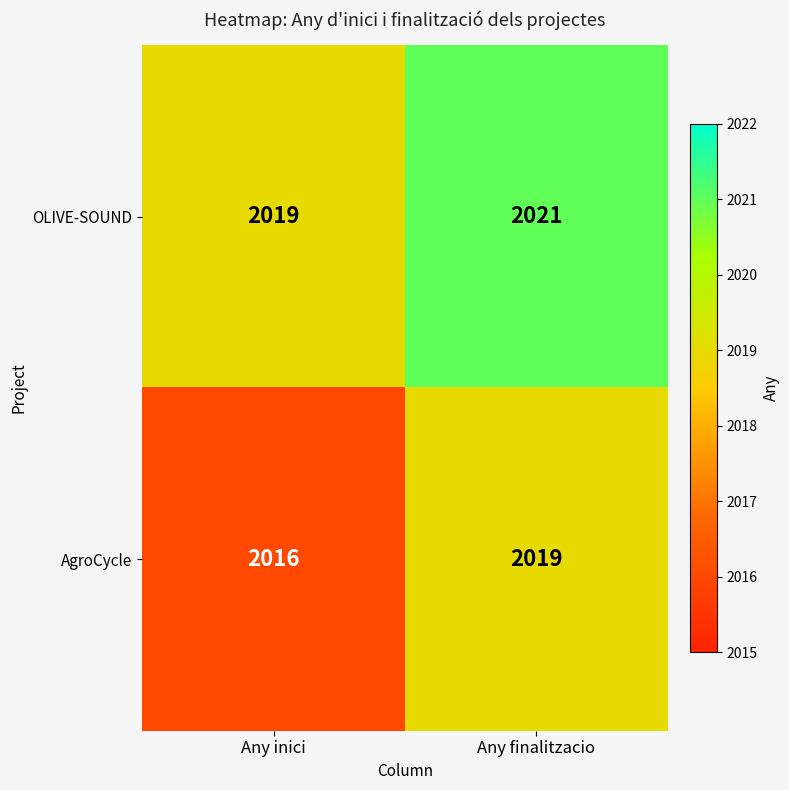

At how many categories does at least one series exceed 2017?

2